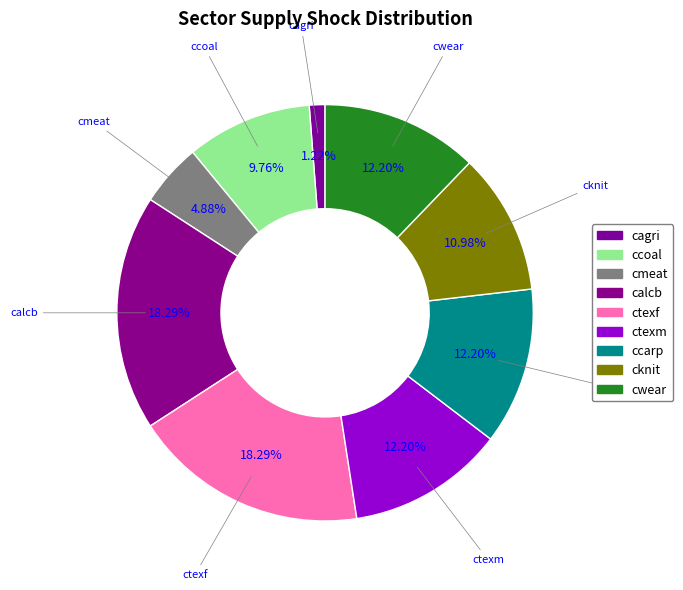

How many segments does this pie chart have?

9